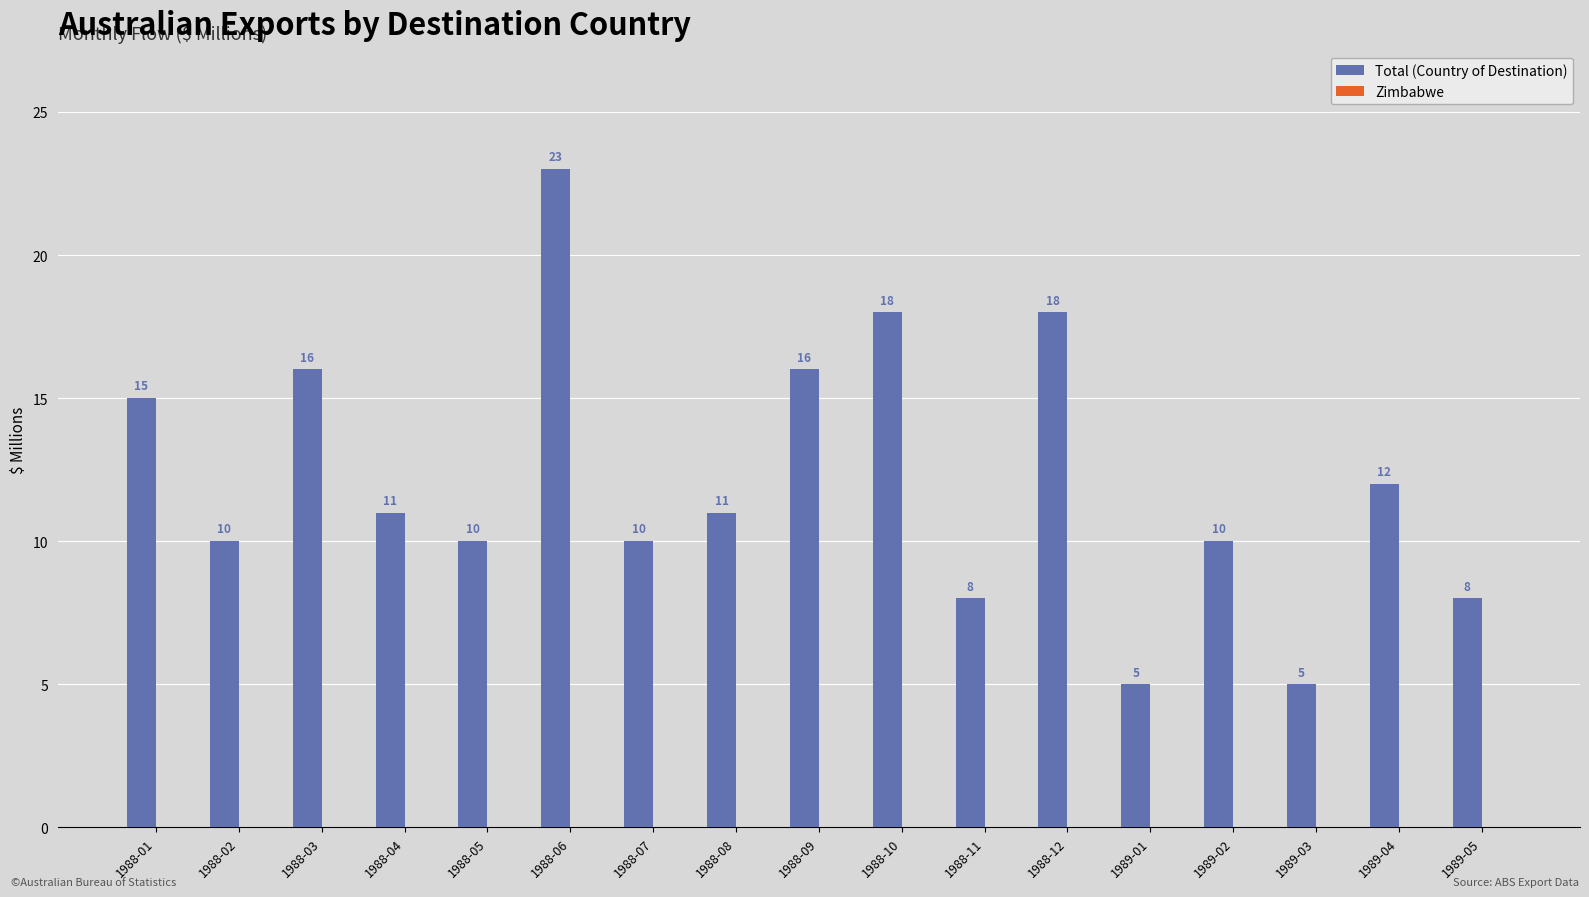

Which has a higher value, 1988-01 or 1988-02?

1988-01